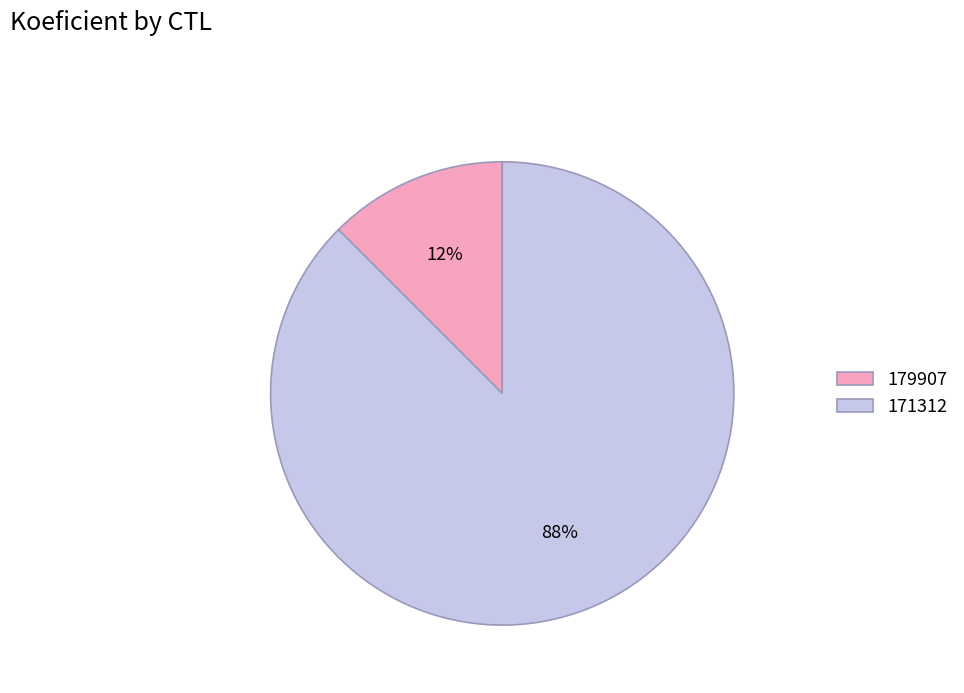

True or false: 171312 accounts for 98% of the total.

False